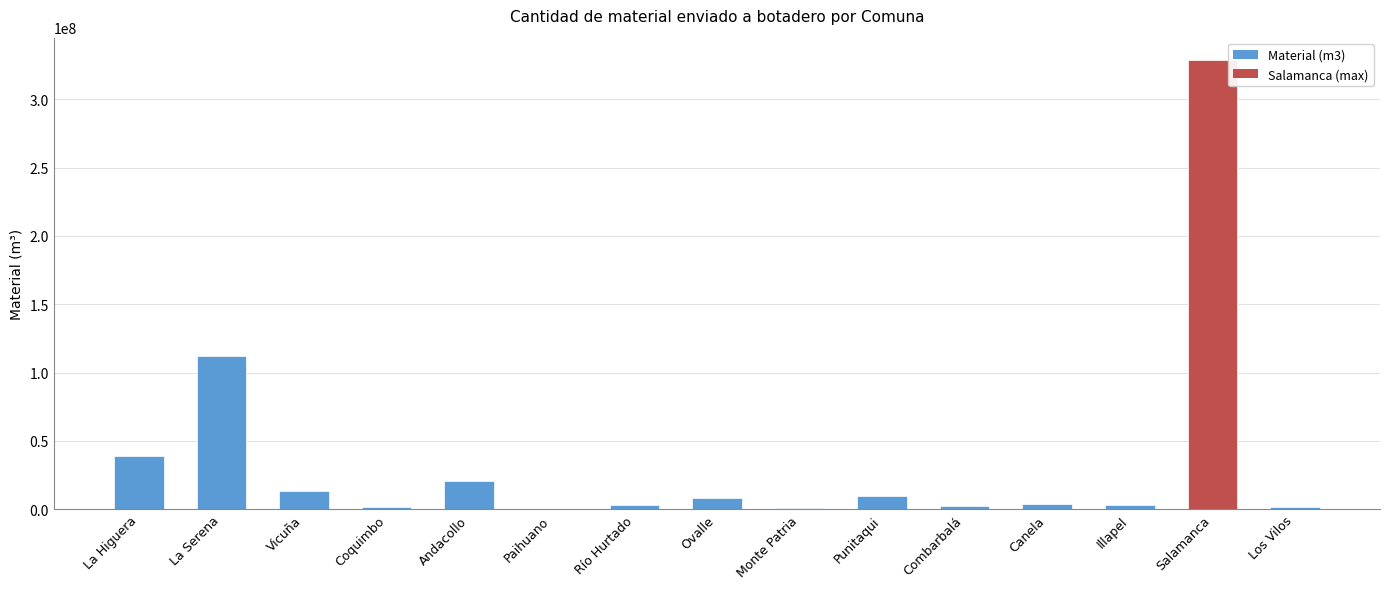

Where is the data nearest to the value 164298998?

La Serena